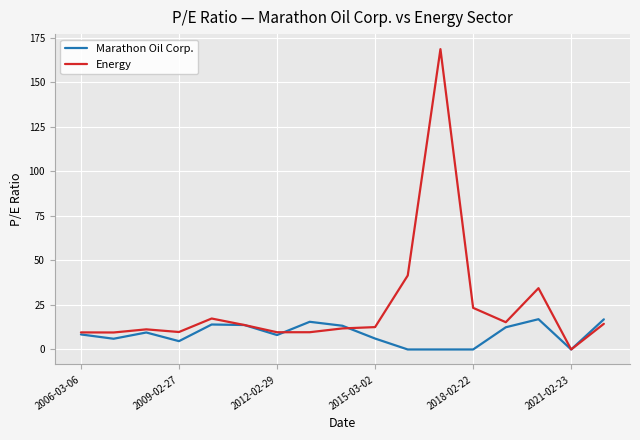

What is the highest value of the Marathon Oil Corp. series?

17.0